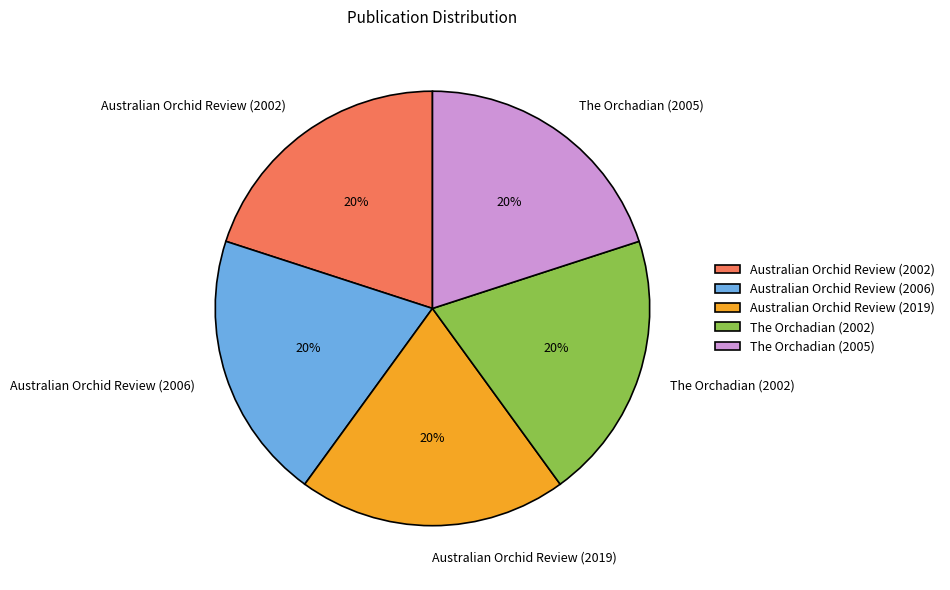

To the nearest percent, what is the combined percentage of Australian Orchid Review (2019) and Australian Orchid Review (2006)?

40%